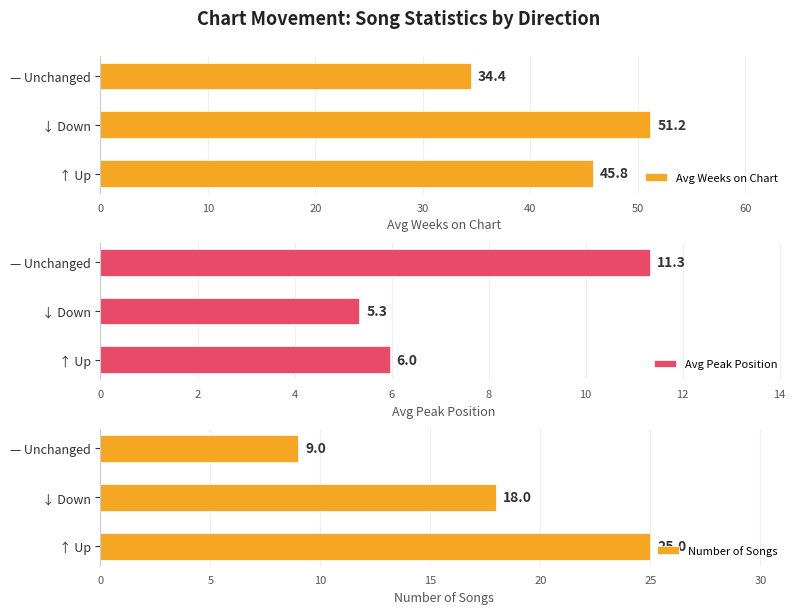

What are all the series names shown in the legend?

Avg Weeks on Chart, Avg Peak Position, Number of Songs